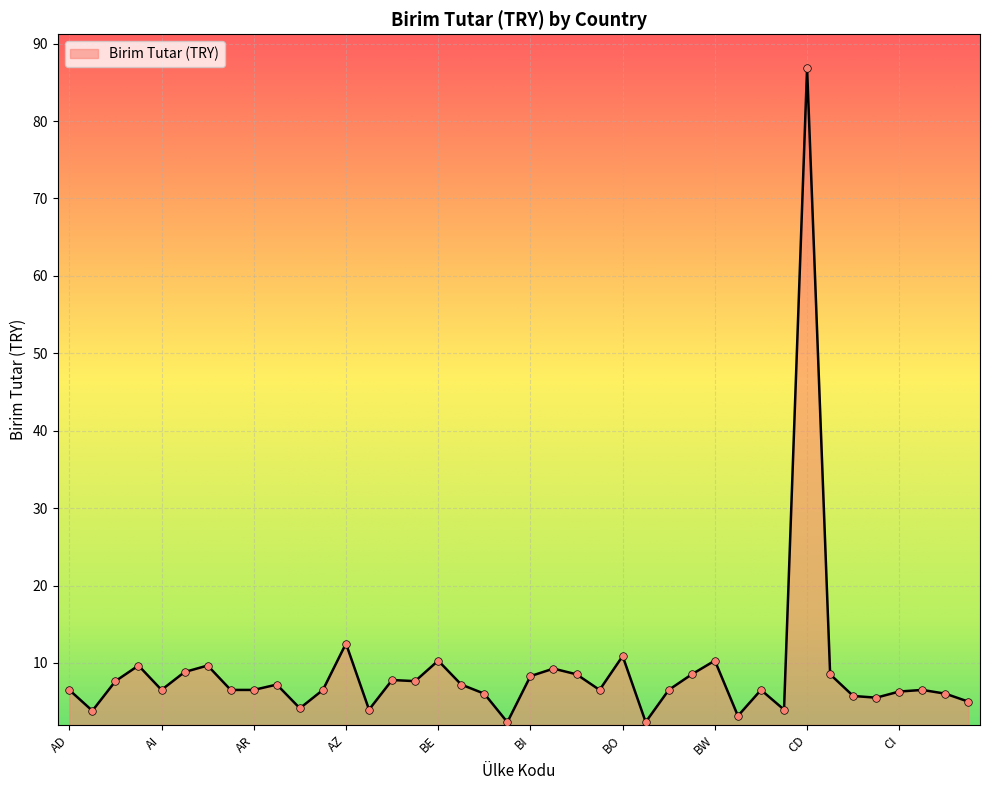

What is the difference between the maximum and minimum values?

84.5